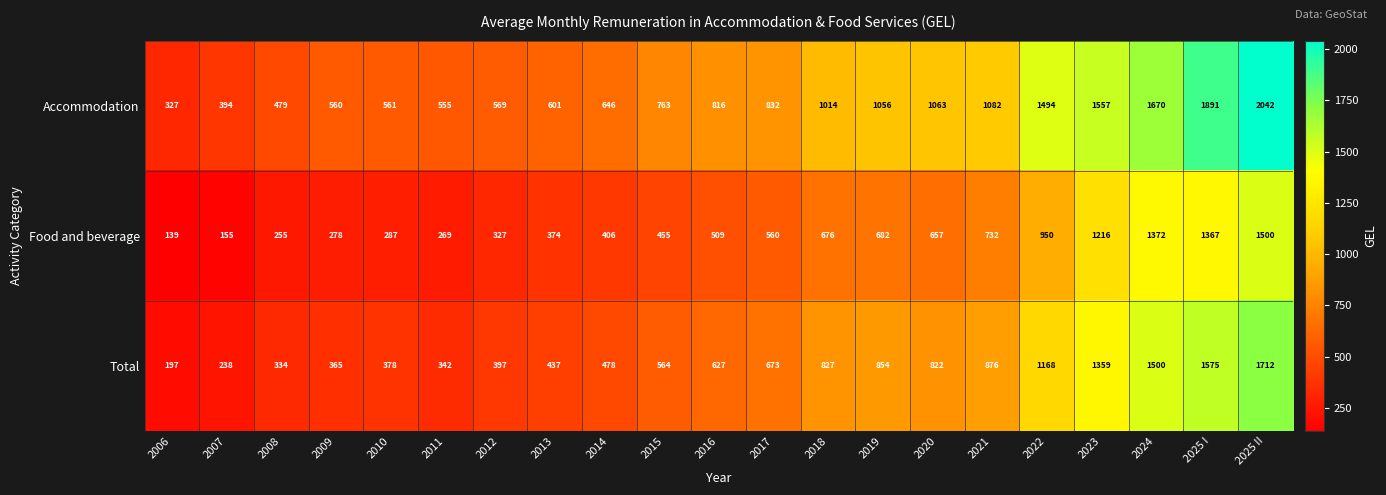

What value does the Food and beverage series have at 2025 I, to the nearest 10?

1370